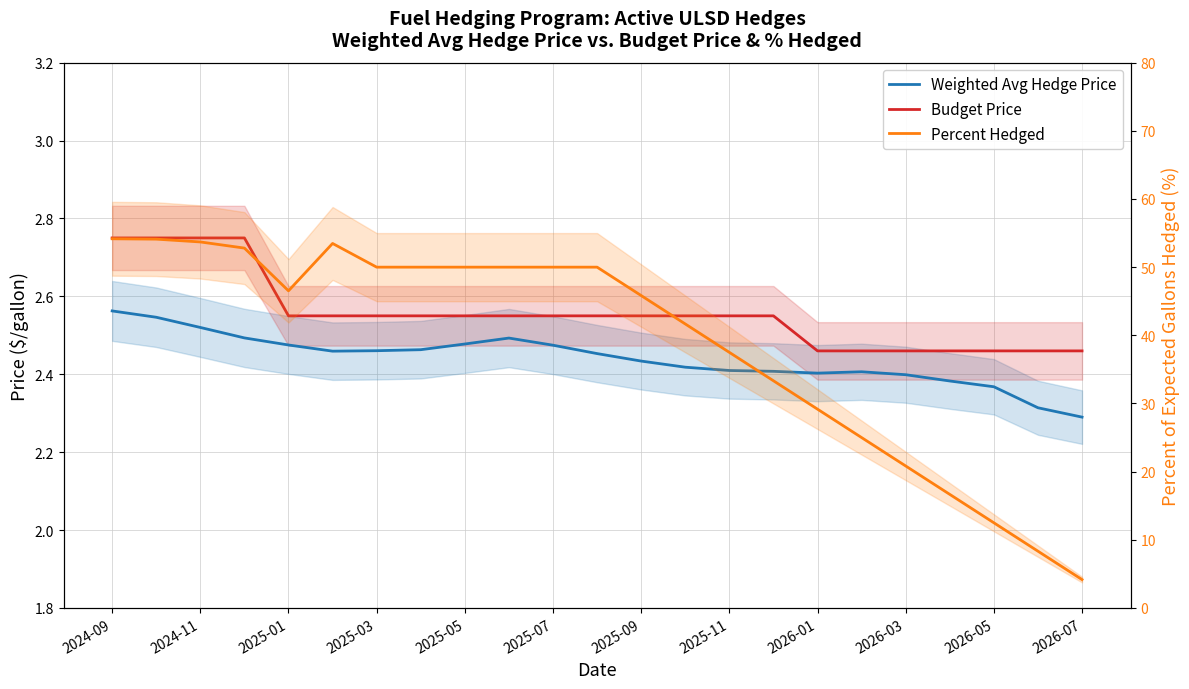

What is the value of the Budget Price point at the 15th from the left?

2.5